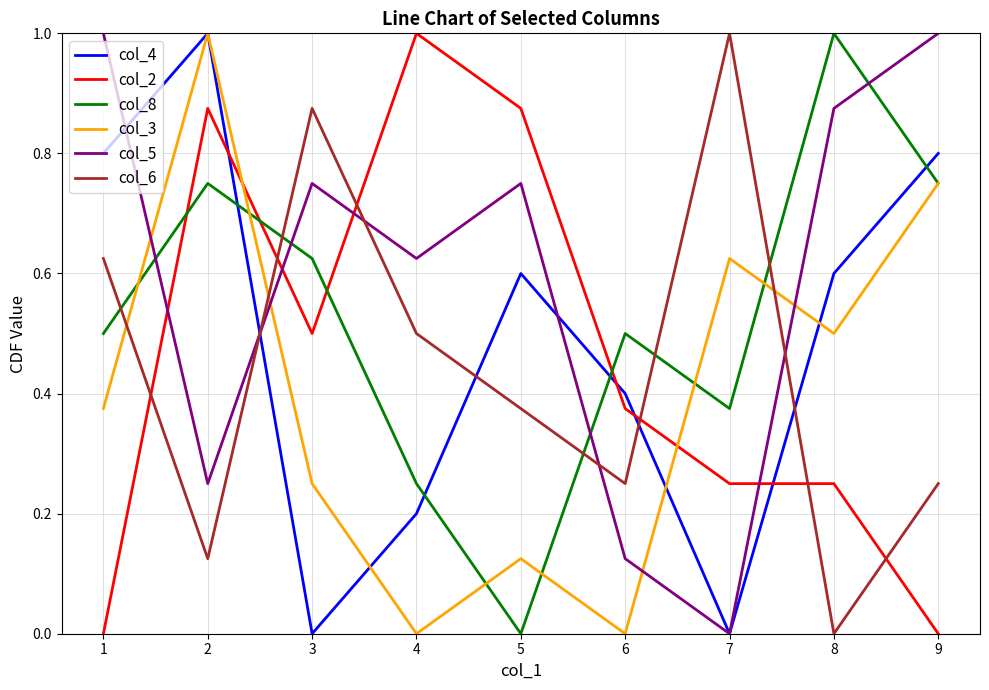

What is the total value across all series at 1?

3.3